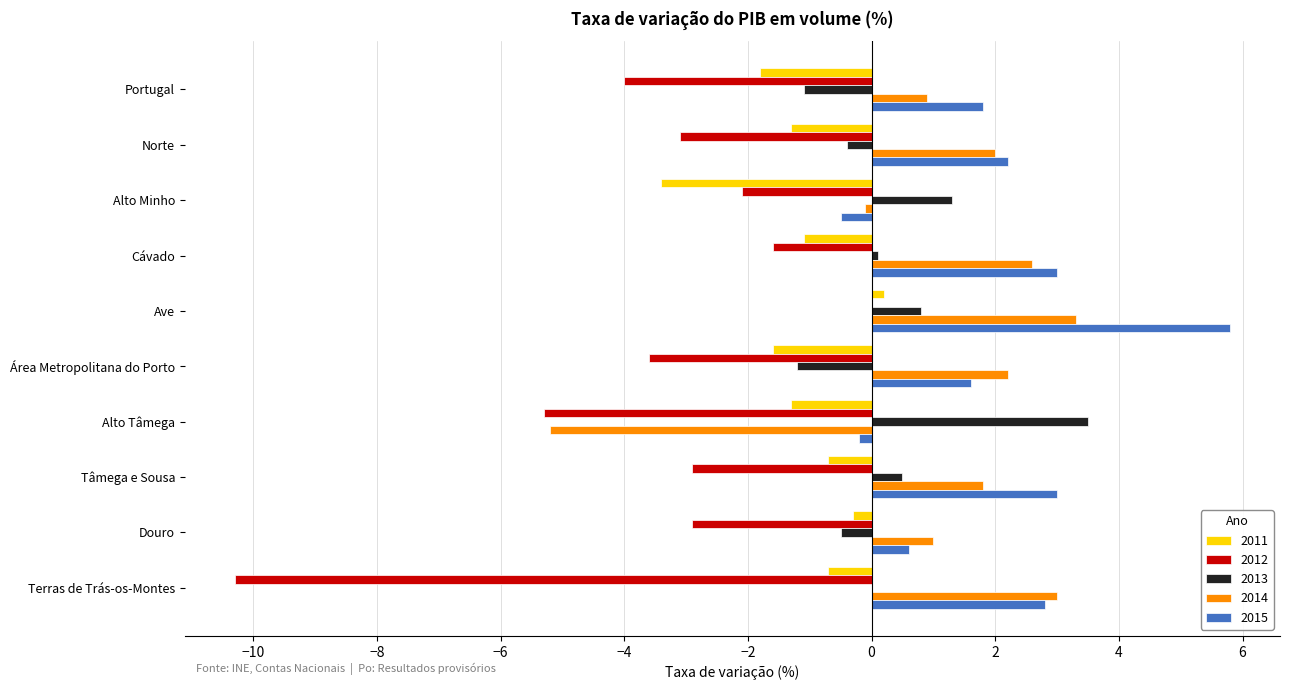

Which series changed the most between Área Metropolitana do Porto and Terras de Trás-os-Montes?

2012